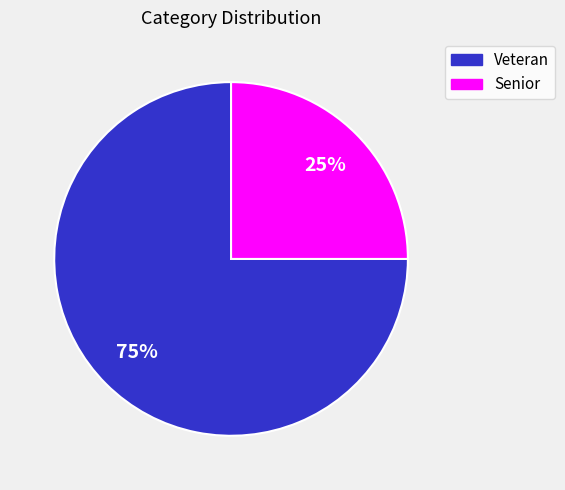

How many segments does this pie chart have?

2